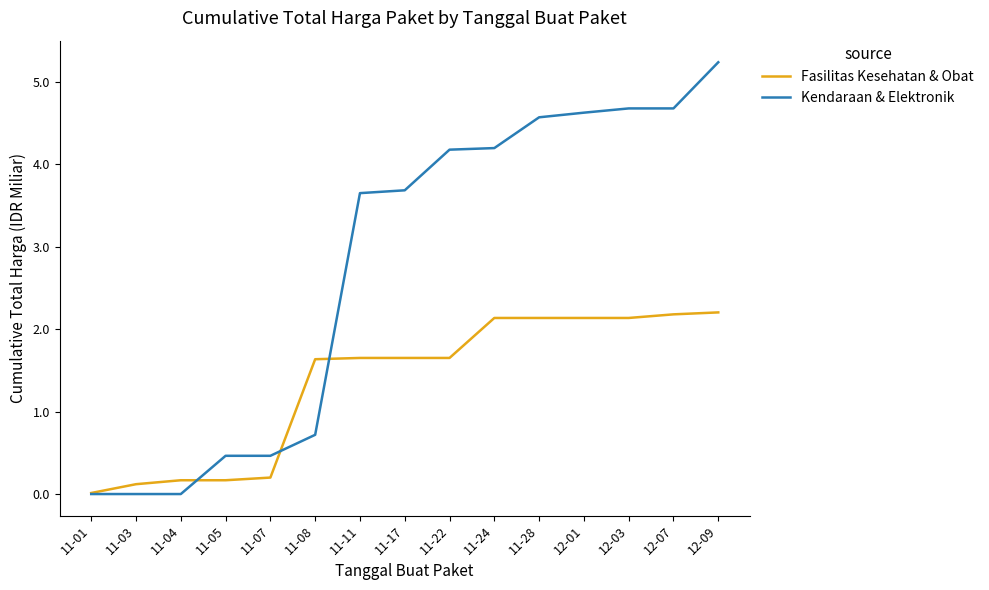

Which series has the widest spread of values?

Kendaraan & Elektronik